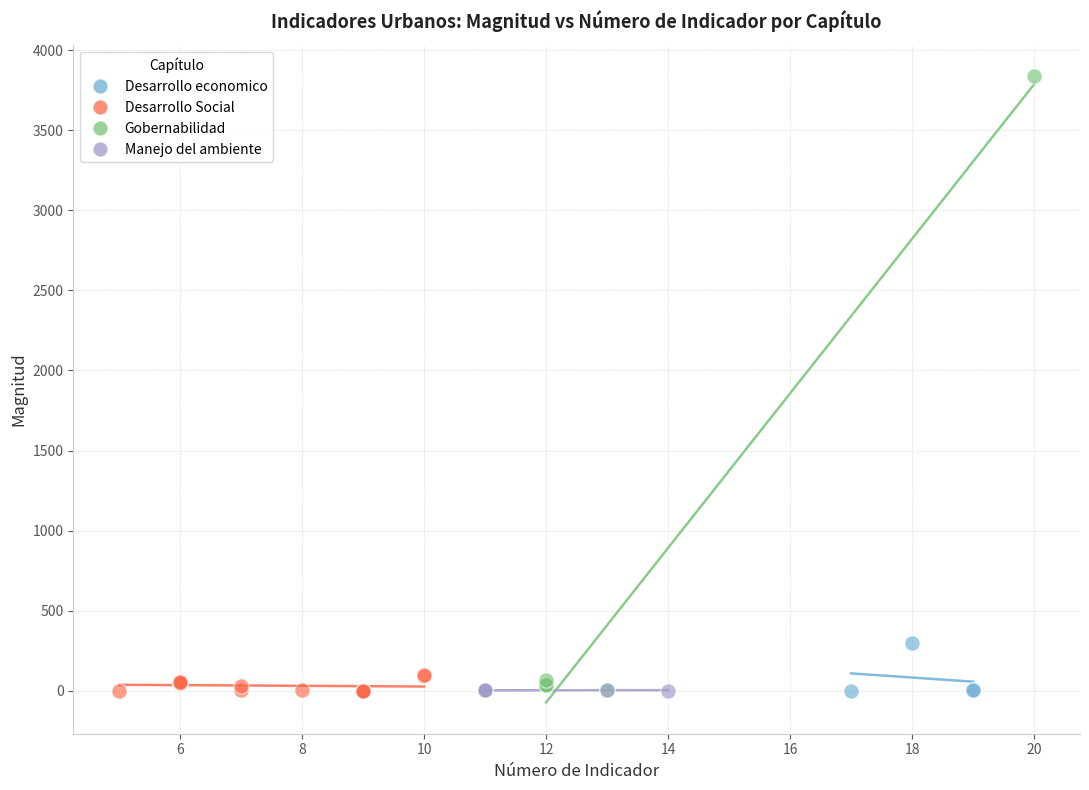

Which series contains the highest Y value?

Gobernabilidad